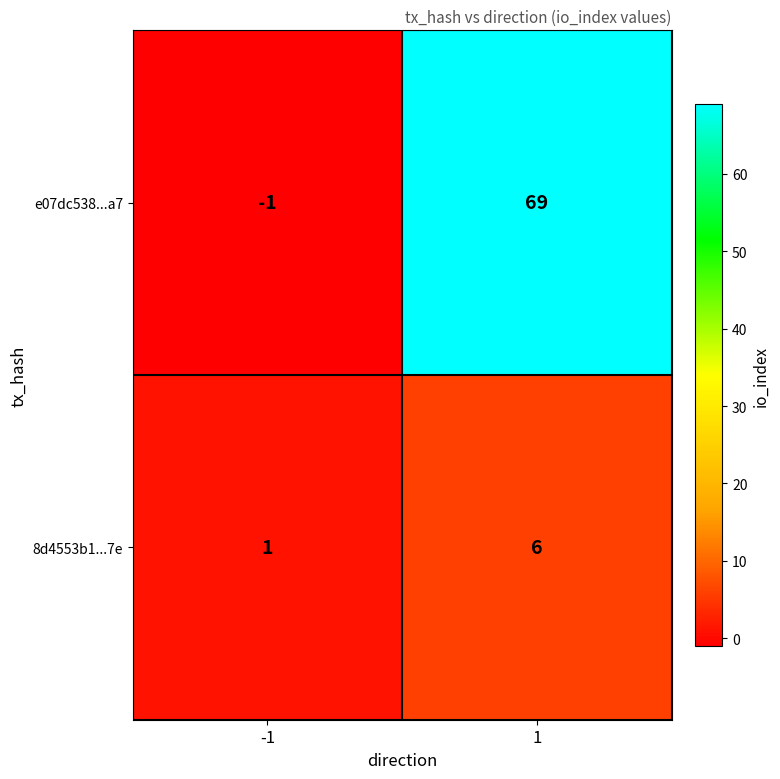

How many series are shown in this chart?

2